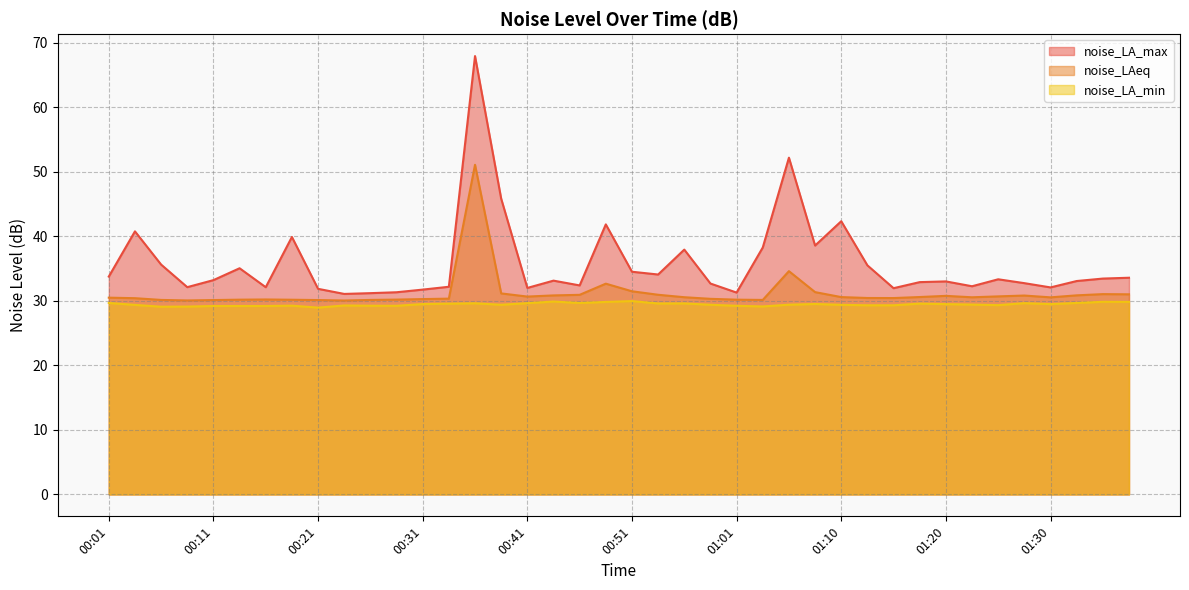

At how many categories does at least one series exceed 49?

2